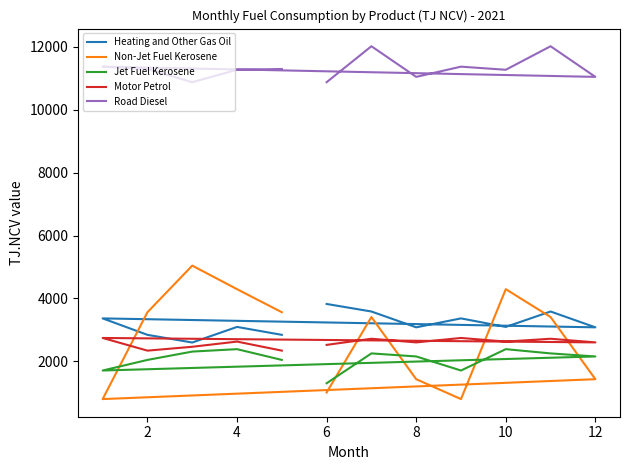

The Road Diesel series shows 11044 at 12. True or false?

True